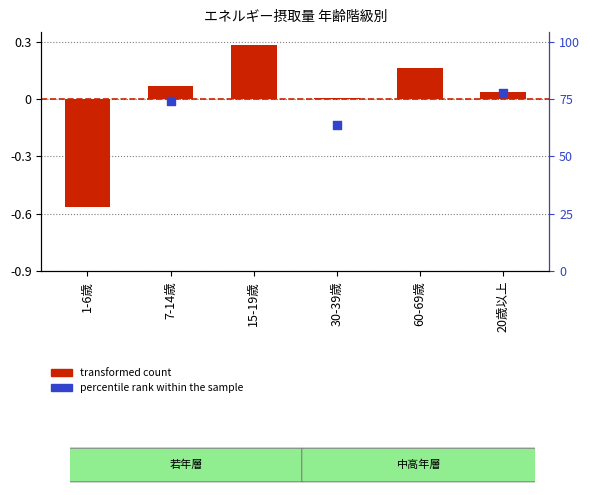

Which series has the widest spread of Y values?

transformed count